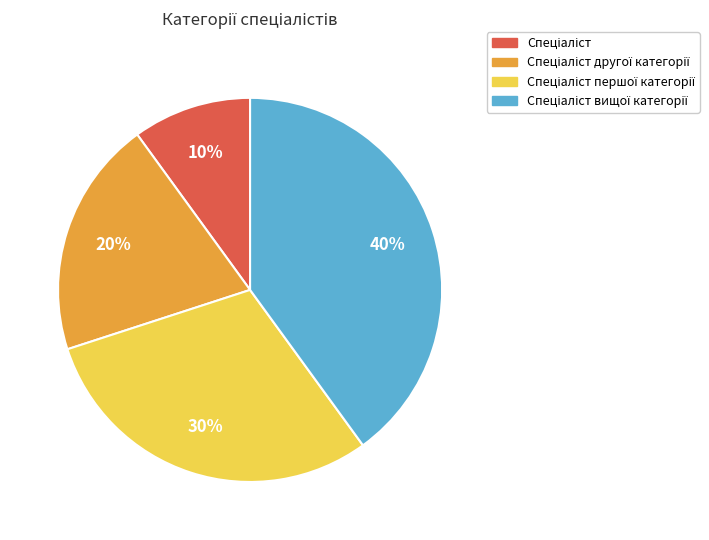

To the nearest percent, what is the average slice percentage?

25%